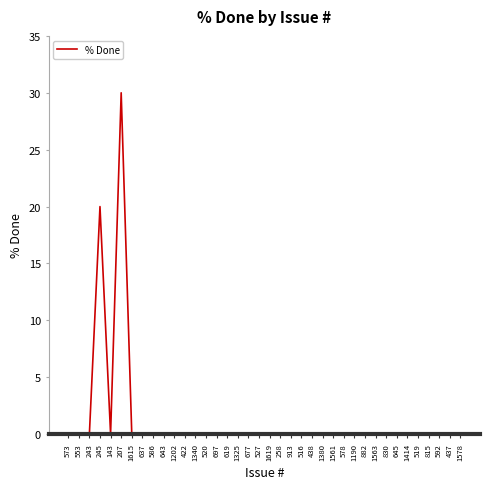

Does the chart display data point markers on the line(s)?

No